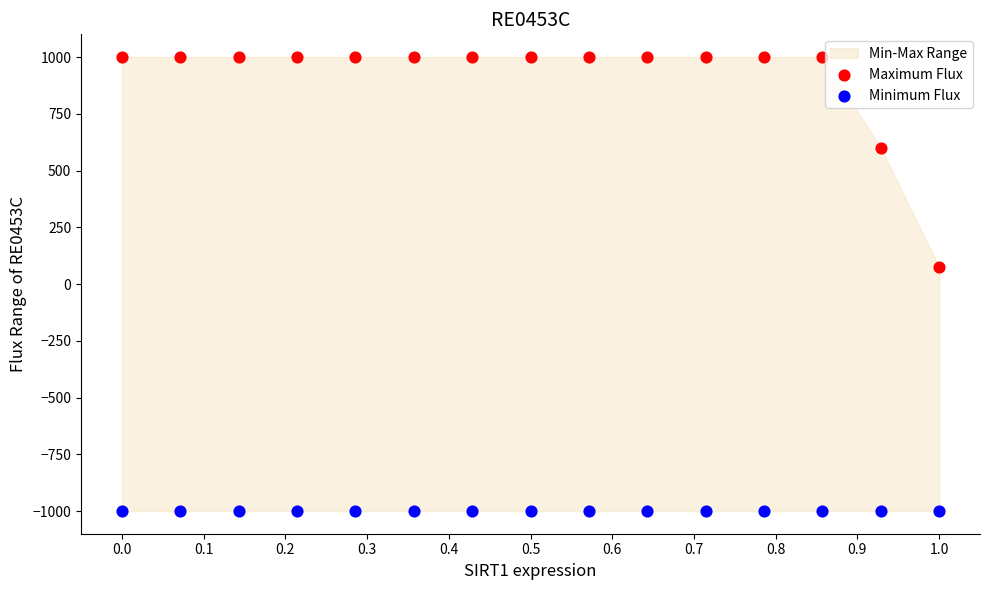

Which series contains the highest Y value?

Maximum Flux